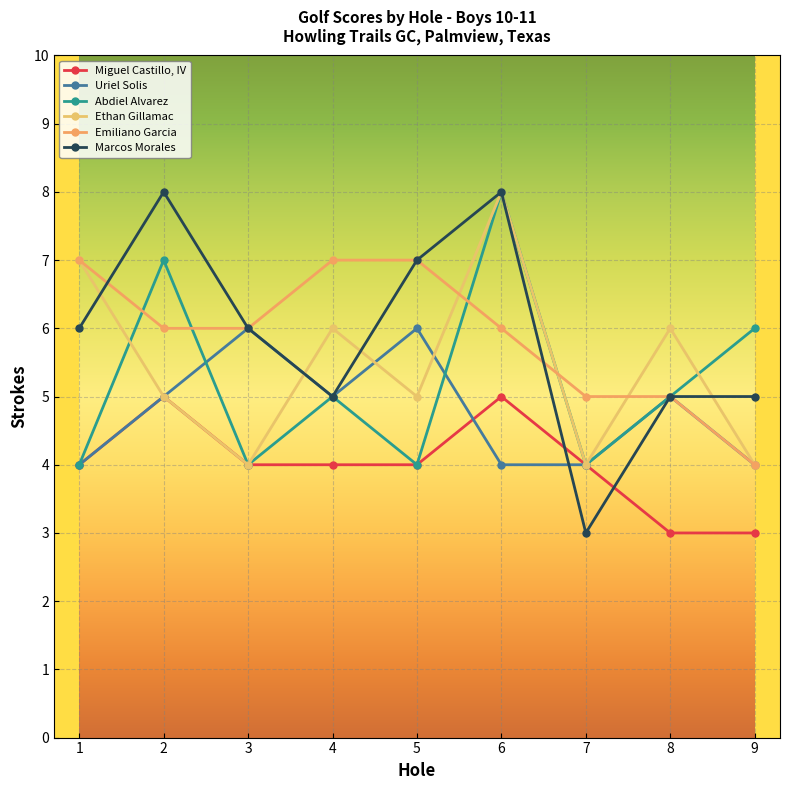

Reading left to right, transcribe all the data shown in this chart.

Miguel Castillo, IV: 1=4	2=5	3=4	4=4	5=4	6=5	7=4	8=3	9=3
Uriel Solis: 1=4	2=5	3=6	4=5	5=6	6=4	7=4	8=5	9=4
Abdiel Alvarez: 1=4	2=7	3=4	4=5	5=4	6=8	7=4	8=5	9=6
Ethan Gillamac: 1=7	2=5	3=4	4=6	5=5	6=8	7=4	8=6	9=4
Emiliano Garcia: 1=7	2=6	3=6	4=7	5=7	6=6	7=5	8=5	9=4
Marcos Morales: 1=6	2=8	3=6	4=5	5=7	6=8	7=3	8=5	9=5